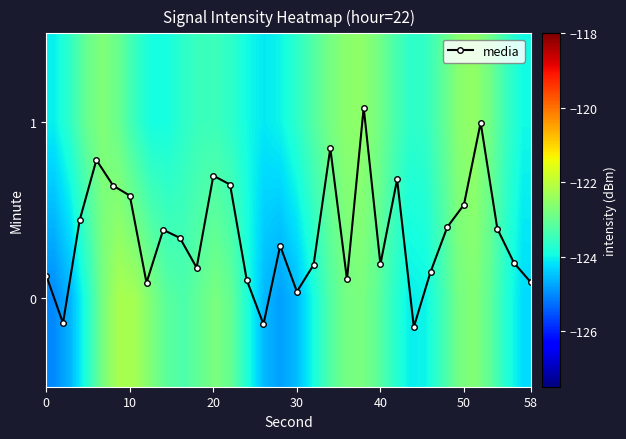

How many interior local valleys does the media series have?

8